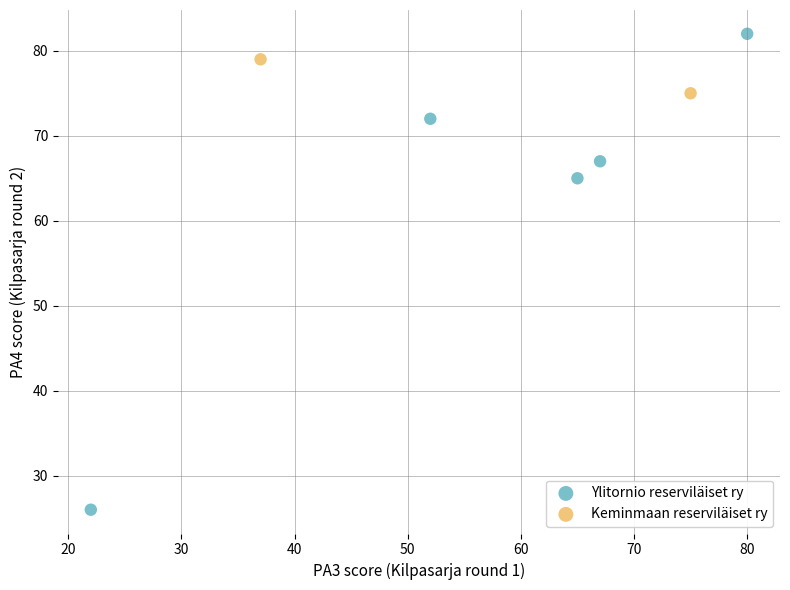

What are all the series names shown in the legend?

Ylitornio reserviläiset ry, Keminmaan reserviläiset ry